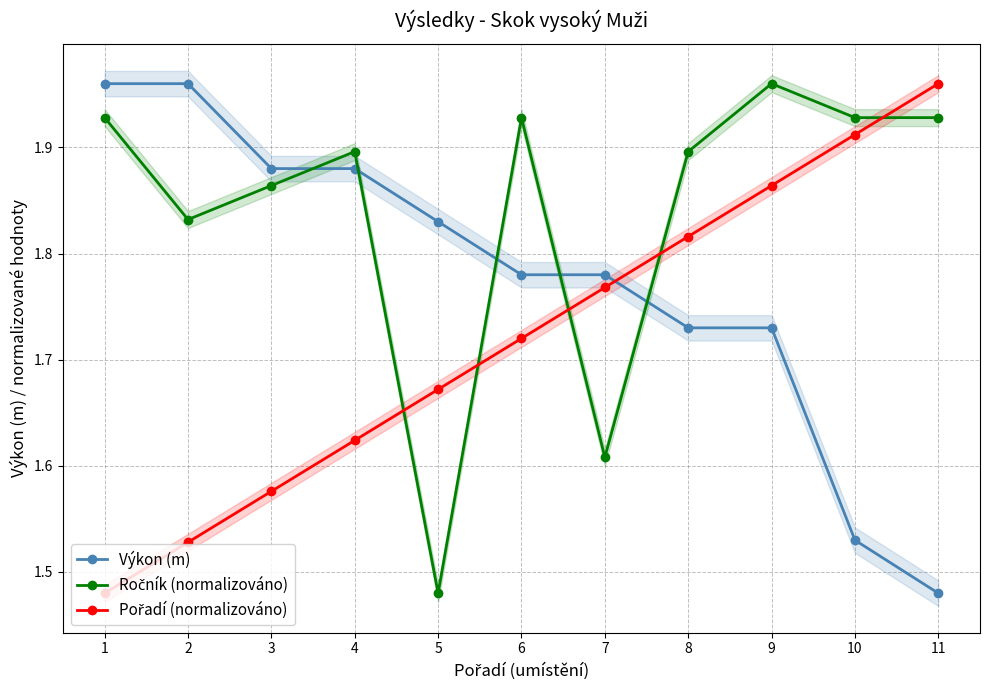

Is it true that Ročník (normalizováno) equals 3.5 at 10?

False